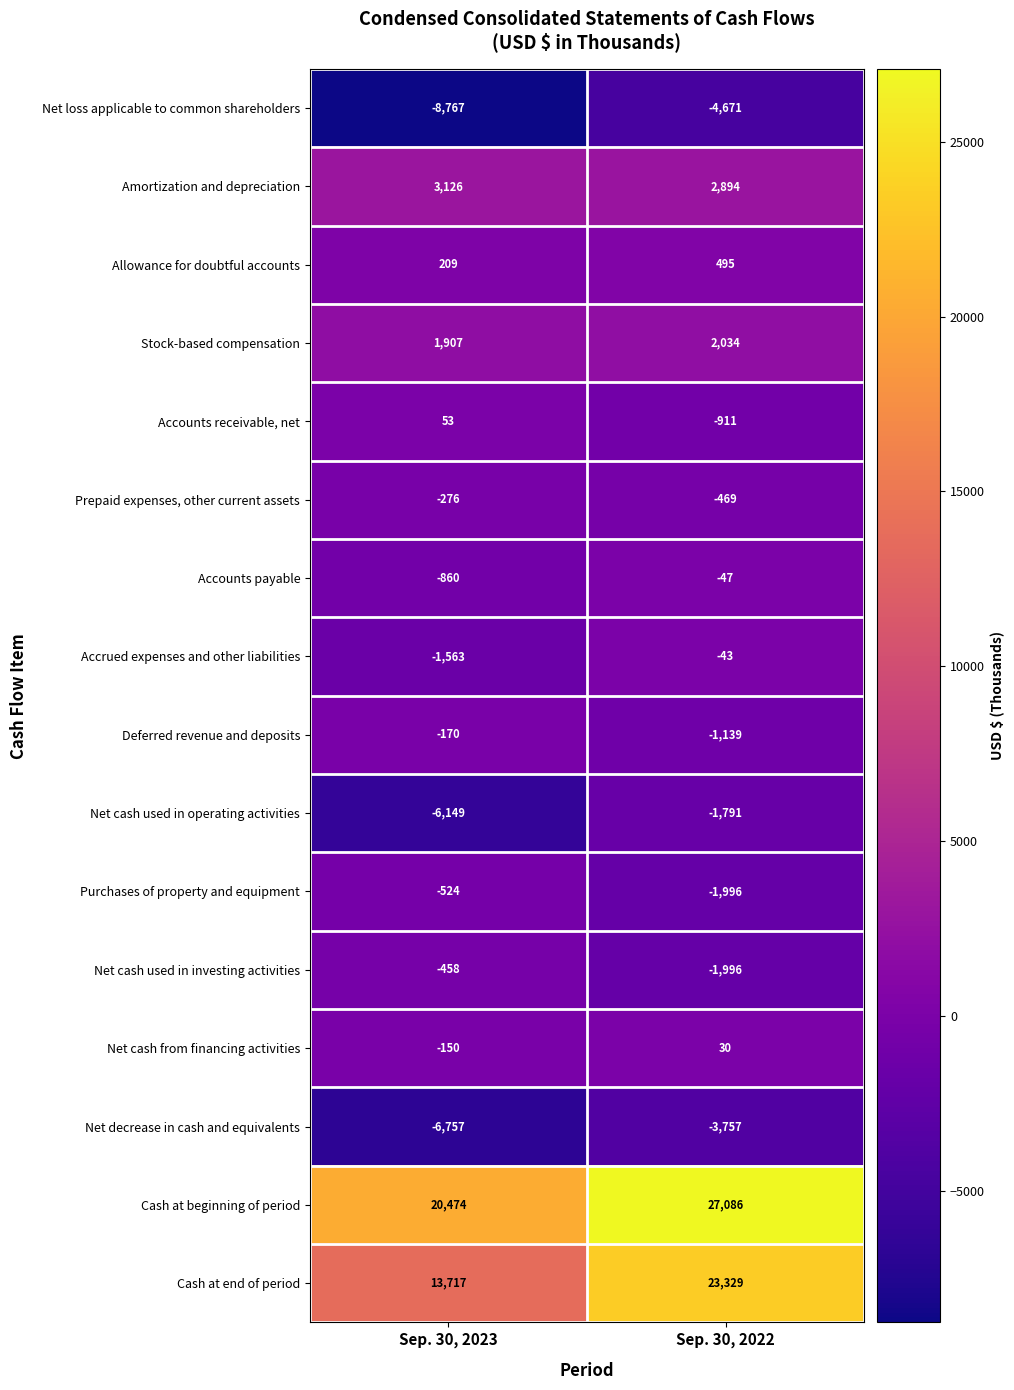

Where is Accrued expenses and other liabilities nearest to the value -803?

Sep. 30, 2023